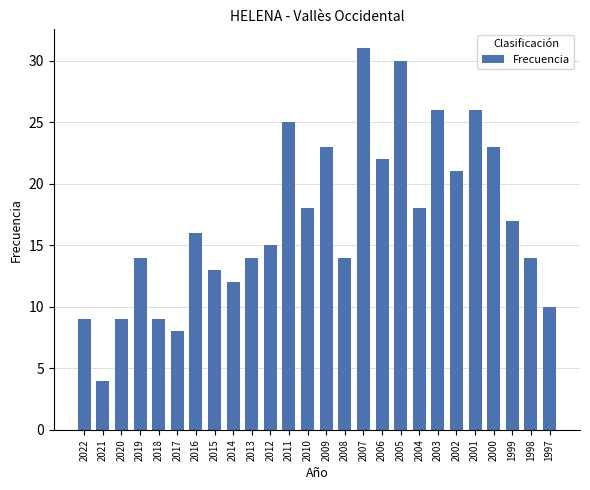

What is the difference between the values at 2007 and 1999?

14